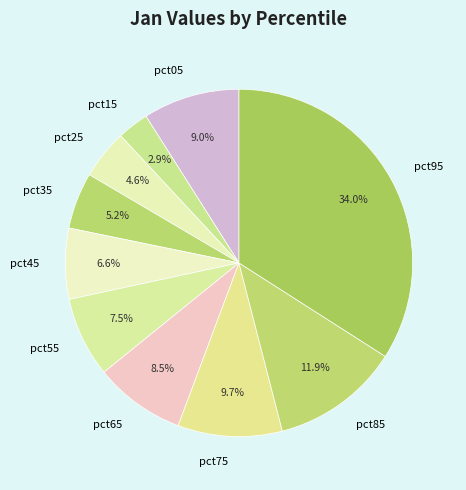

Between pct05 and pct15, which is larger?

pct05